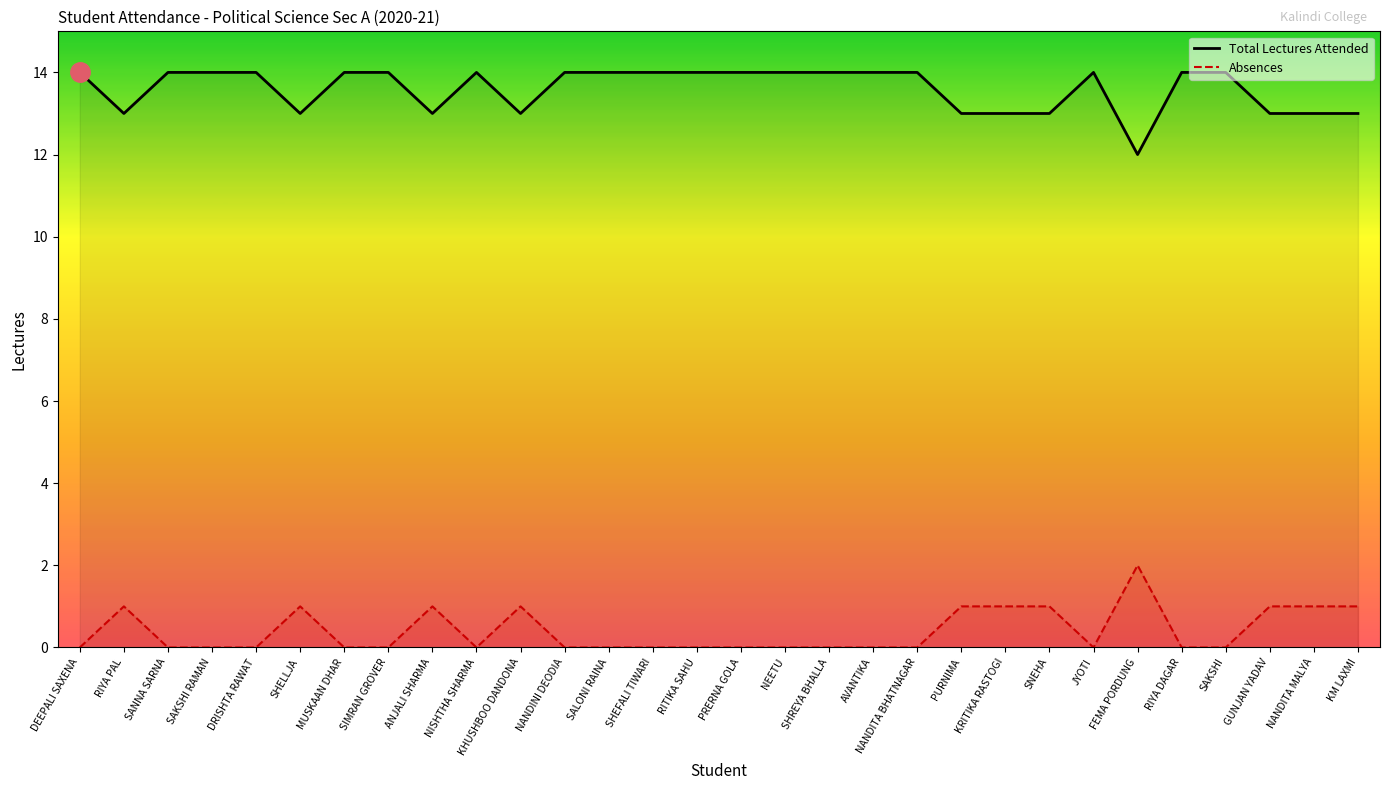

List the labels in order of Absences value, smallest first.

DEEPALI SAXENA, SANNA SARNA, SAKSHI RAMAN, DRISHTA RAWAT, MUSKAAN DHAR, SIMRAN GROVER, NISHTHA SHARMA, NANDINI DEODIA, SALONI RAINA, SHEFALI TIWARI, RITIKA SAHU, PRERNA GOLA, NEETU, SHREYA BHALLA, AVANTIKA, NANDITA BHATNAGAR, JYOTI, RIYA DAGAR, SAKSHI, RIYA PAL, SHELLJA, ANJALI SHARMA, KHUSHBOO DANDONA, PURNIMA, KRITIKA RASTOGI, SNEHA, GUNJAN YADAV, NANDITA MALYA, KM LAXMI, FEMA PORDUNG